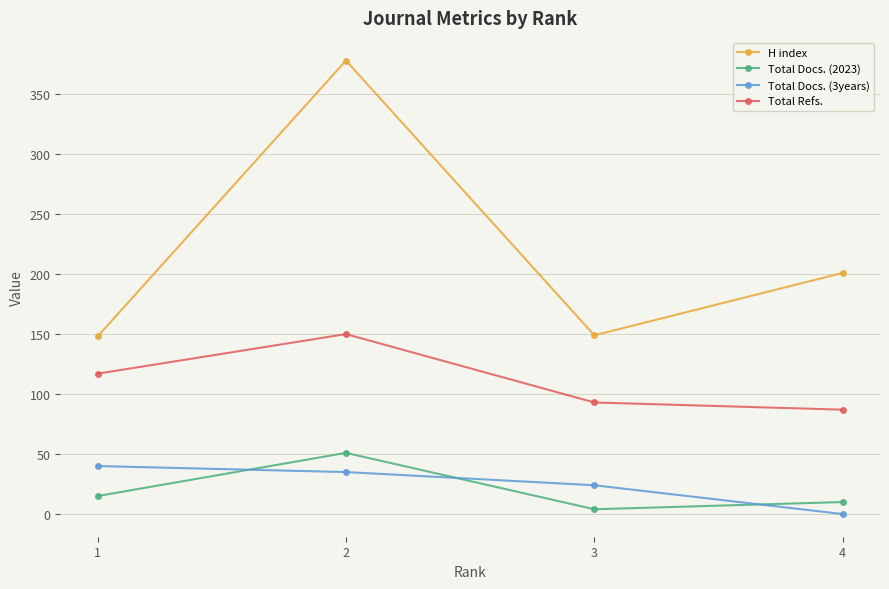

What is the spread (max minus min) of values at 4?

201